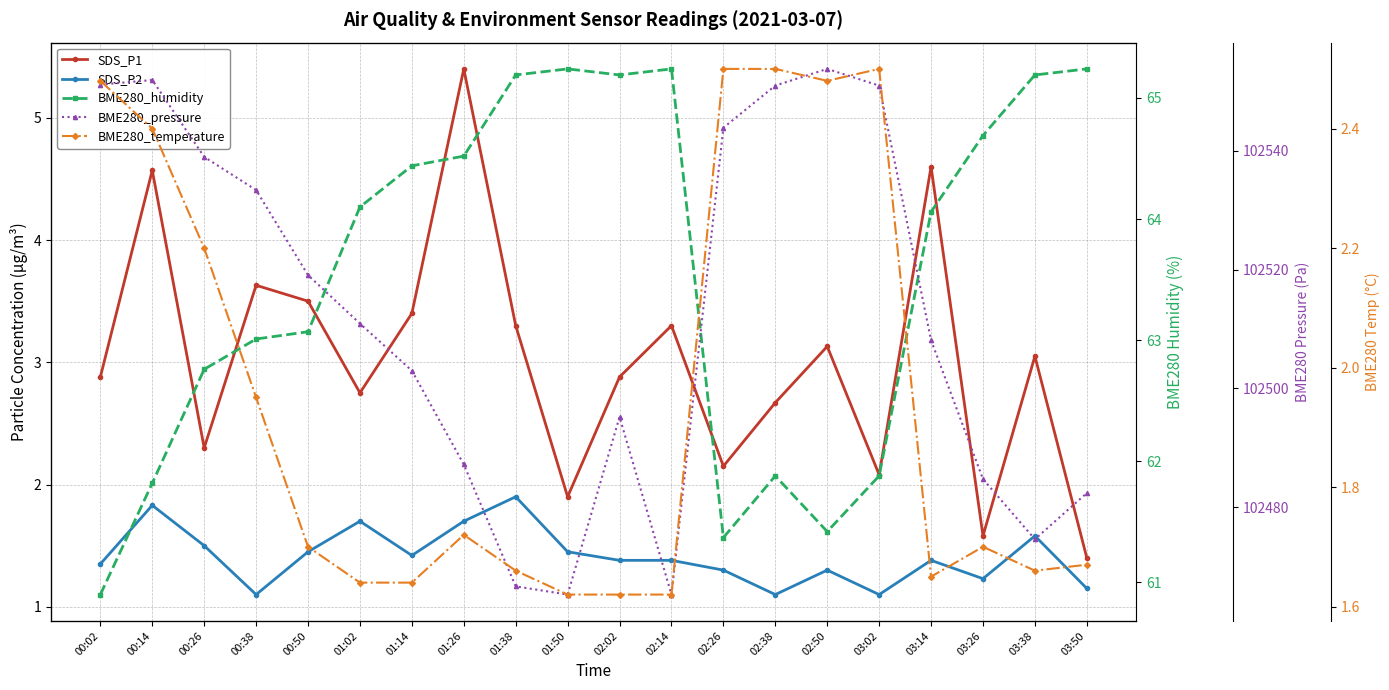

Is the value of SDS_P2 at 00:02 greater than the value of SDS_P1 at 03:02?

No